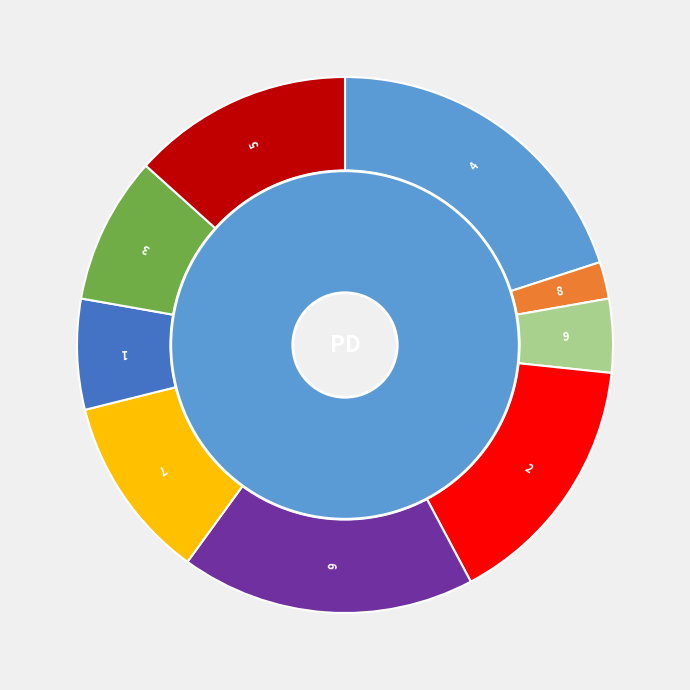

How many segments does this pie chart have?

9